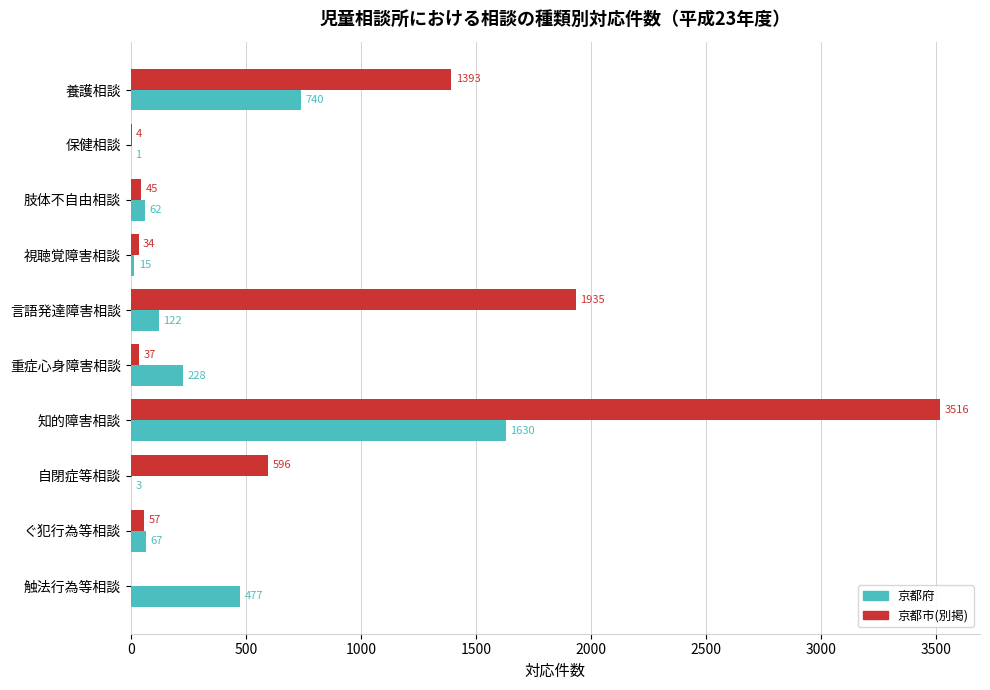

Which series has the largest total across all categories?

京都市(別掲)